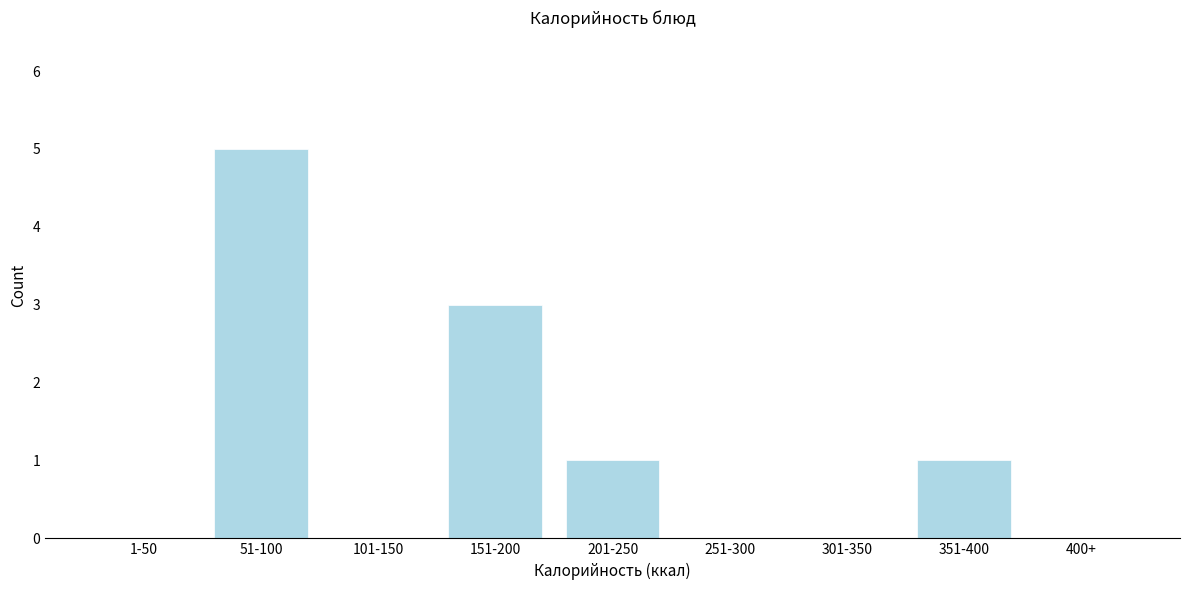

Reading left to right, what are all the values shown in this chart?

1-50=0	51-100=5	101-150=0	151-200=3	201-250=1	251-300=0	301-350=0	351-400=1	400+=0